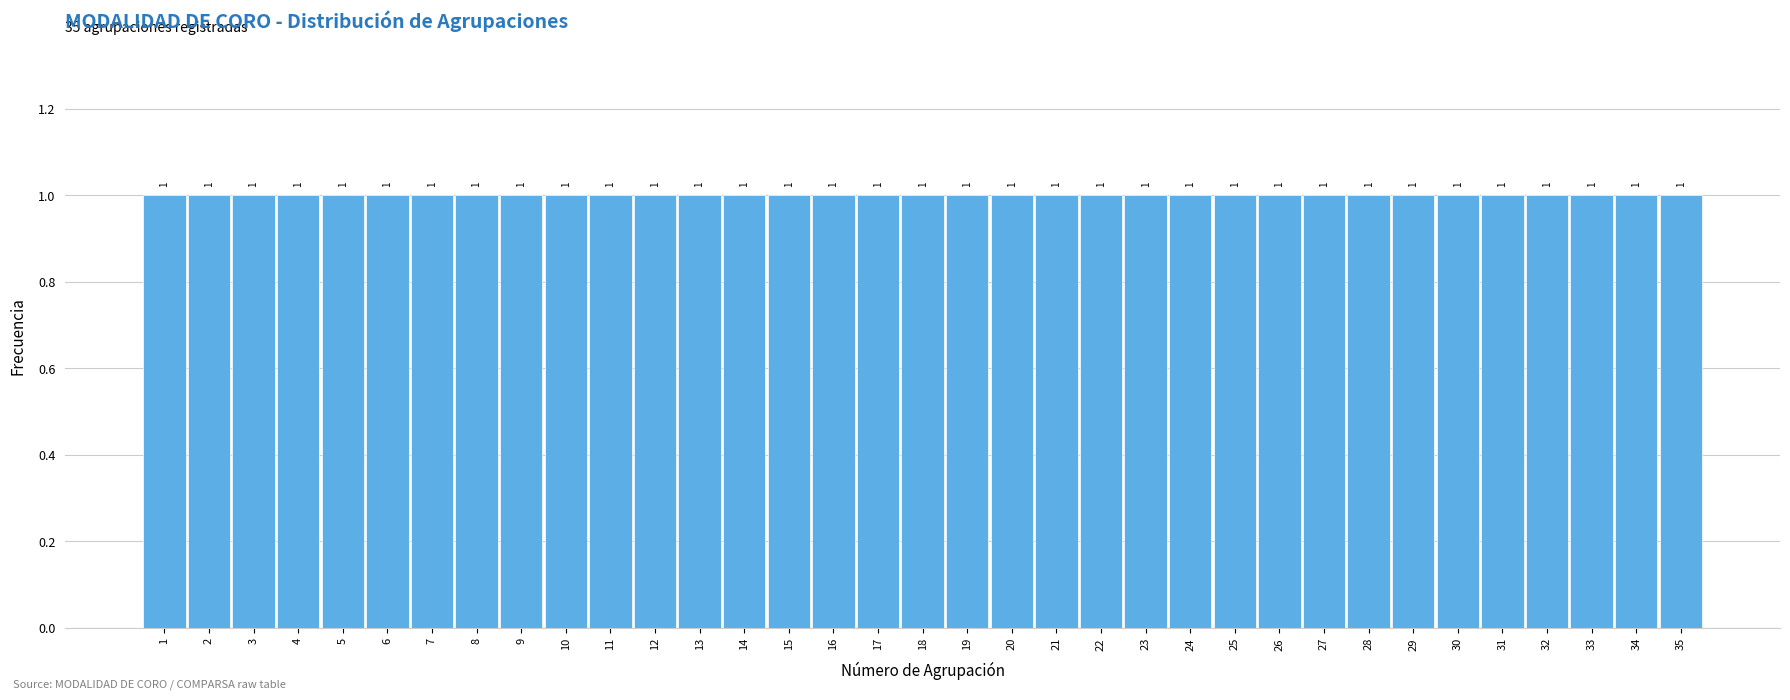

Reading left to right, list every bar in this chart as the range it spans on the x-axis followed by its height.

0.5 to 1.5: 1
1.5 to 2.5: 1
2.5 to 3.5: 1
3.5 to 4.5: 1
4.5 to 5.5: 1
5.5 to 6.5: 1
6.5 to 7.5: 1
7.5 to 8.5: 1
8.5 to 9.5: 1
9.5 to 10.5: 1
10.5 to 11.5: 1
11.5 to 12.5: 1
12.5 to 13.5: 1
13.5 to 14.5: 1
14.5 to 15.5: 1
15.5 to 16.5: 1
16.5 to 17.5: 1
17.5 to 18.5: 1
18.5 to 19.5: 1
19.5 to 20.5: 1
20.5 to 21.5: 1
21.5 to 22.5: 1
22.5 to 23.5: 1
23.5 to 24.5: 1
24.5 to 25.5: 1
25.5 to 26.5: 1
26.5 to 27.5: 1
27.5 to 28.5: 1
28.5 to 29.5: 1
29.5 to 30.5: 1
30.5 to 31.5: 1
31.5 to 32.5: 1
32.5 to 33.5: 1
33.5 to 34.5: 1
34.5 to 35.5: 1